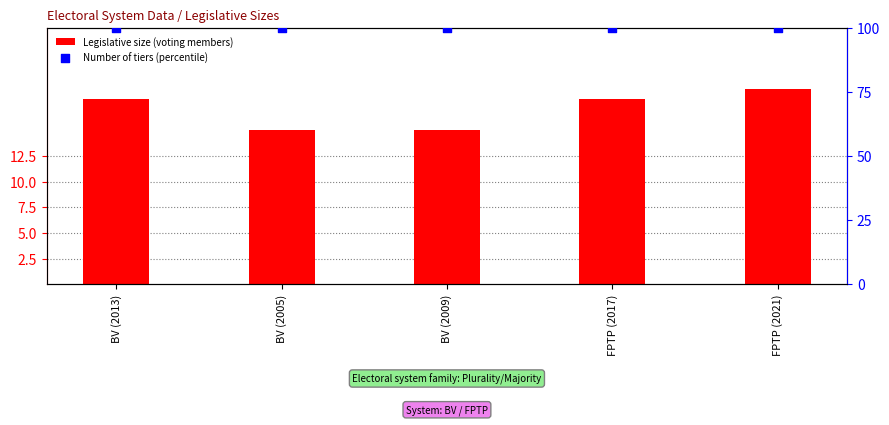

What is the total value across all series at BV (2005)?

115